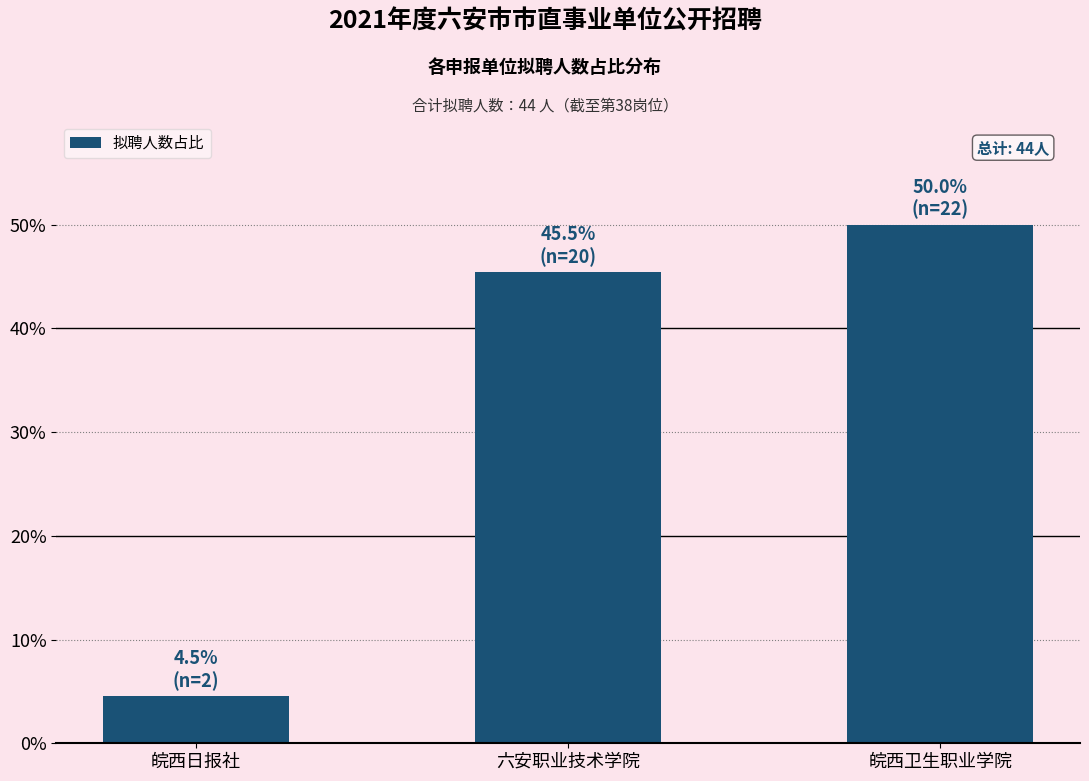

The value at 皖西日报社 is 4.5. True or false?

True